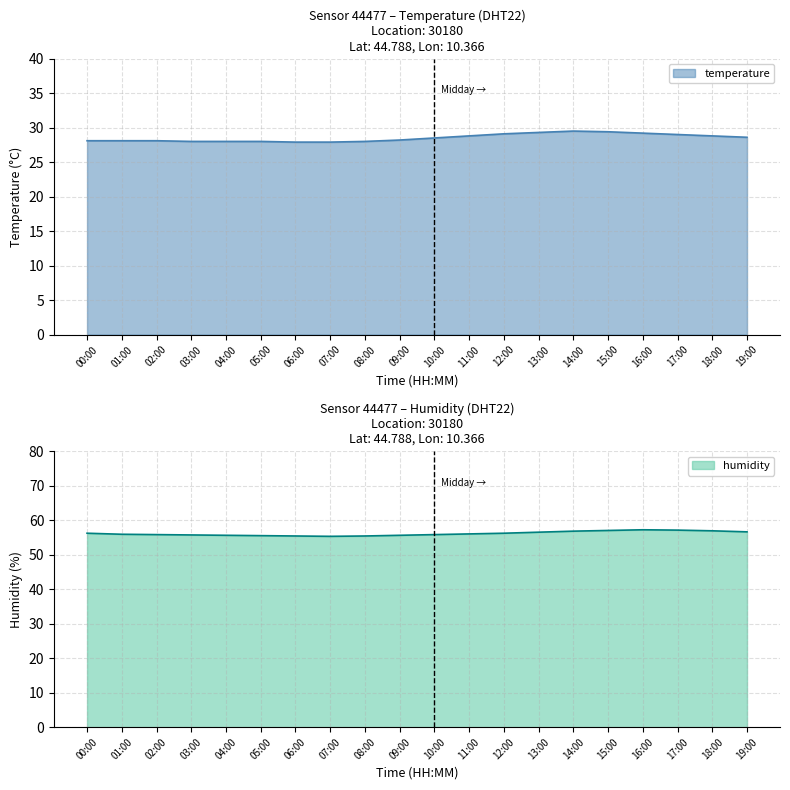

The value of humidity at 02:00 is 55.8. True or false?

True